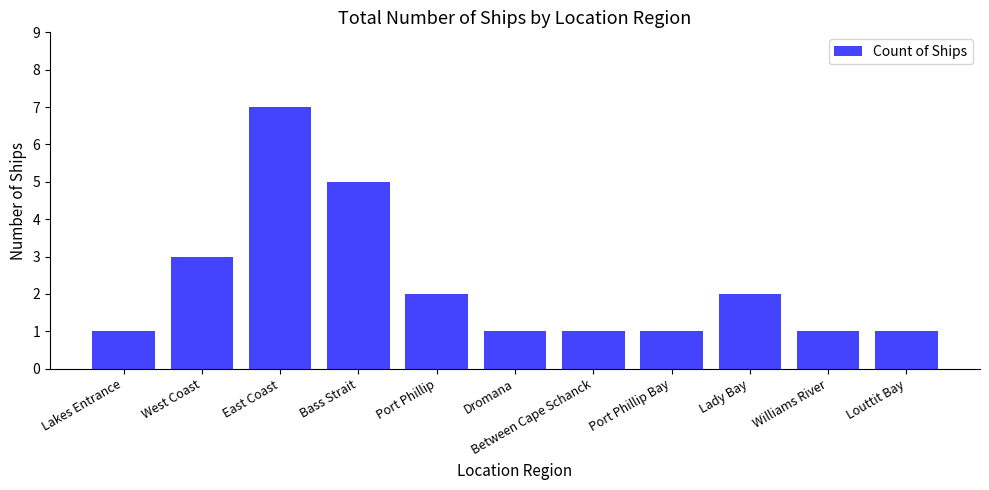

The chart shows a value of 2 at Lakes Entrance. True or false?

False